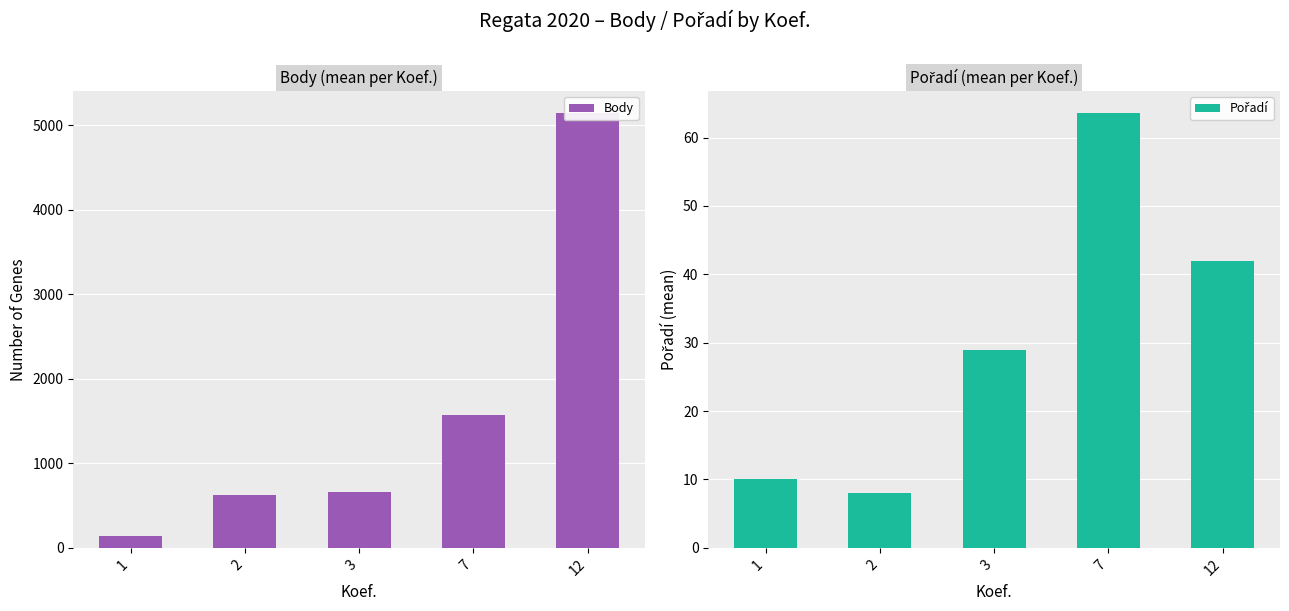

At 2, list the series in order from largest to smallest.

Body, Pořadí